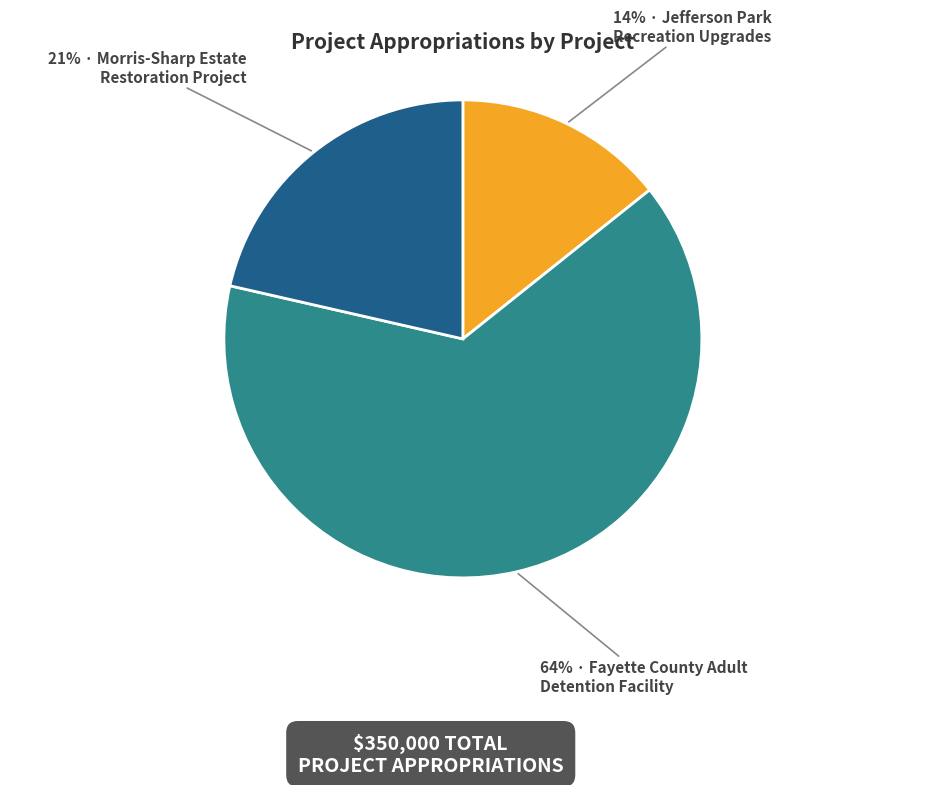

To the nearest percent, what is the average slice percentage?

33%